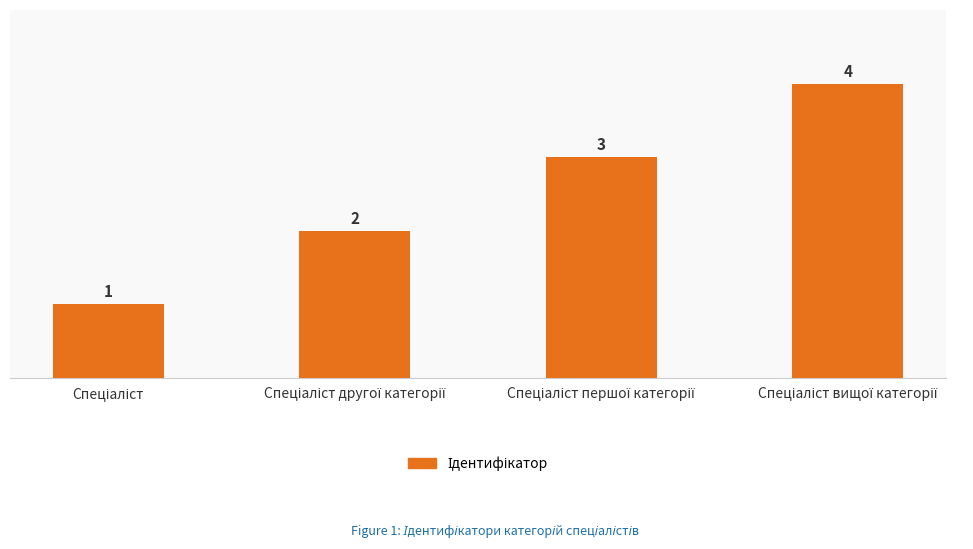

What is the sum of all values?

10